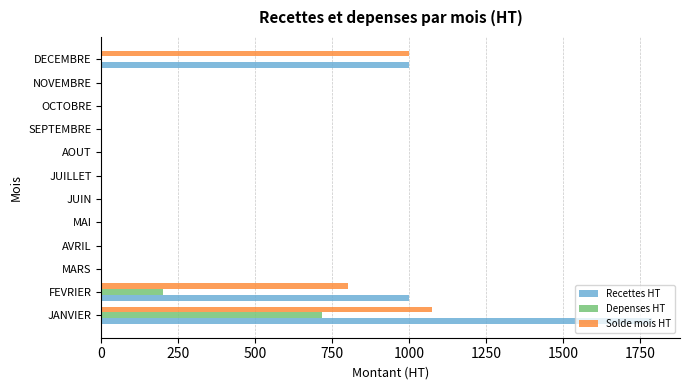

How many data points does each series have?

12